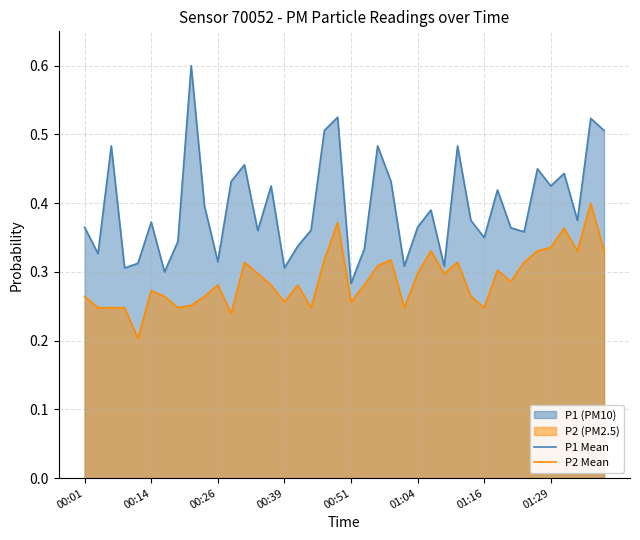

True or false: P1 Mean has a value of 0.4 at 00:39.

False